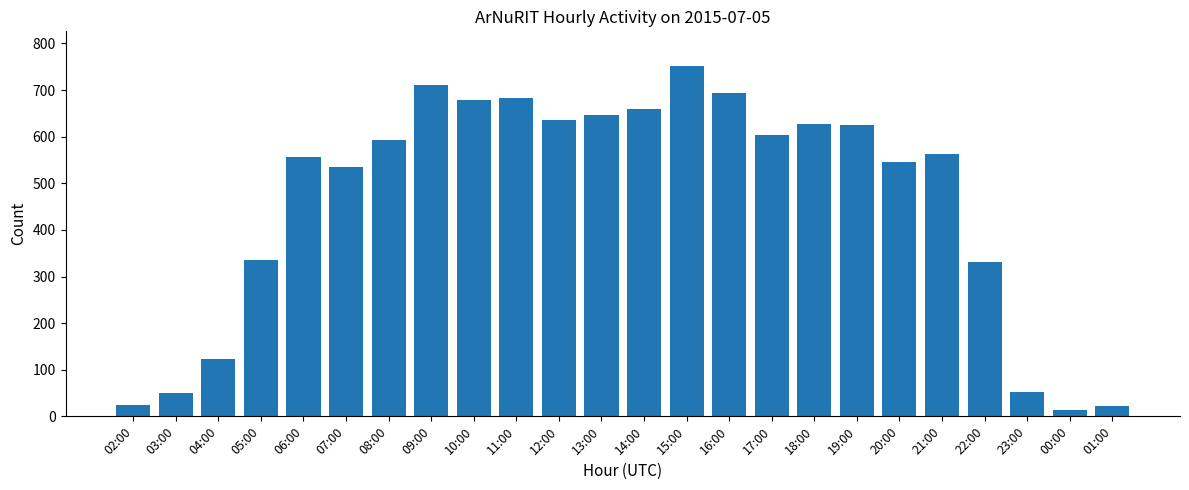

Count the number of categories in the chart.

24